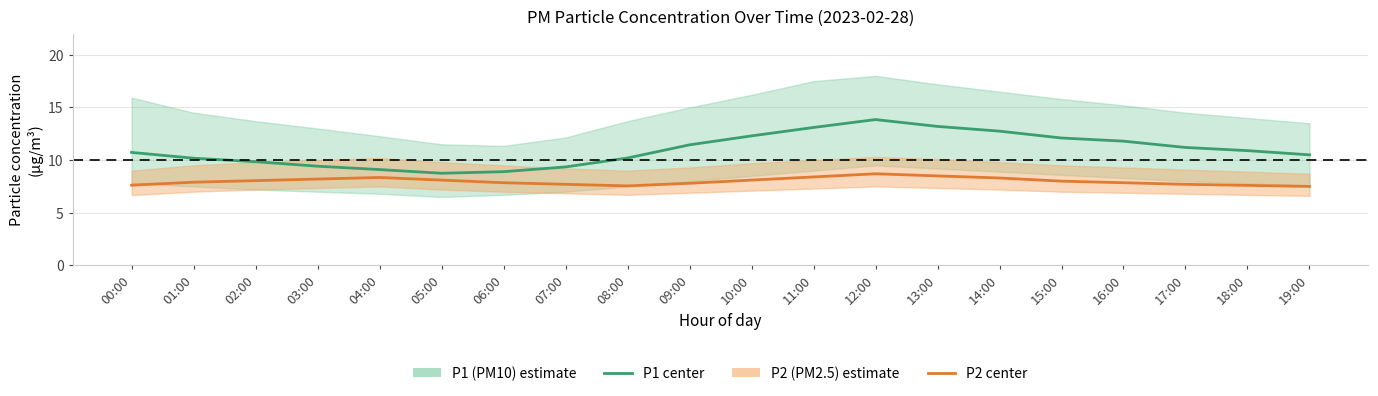

Between 02:00 and 04:00, which series saw the biggest shift?

P1 (PM10)